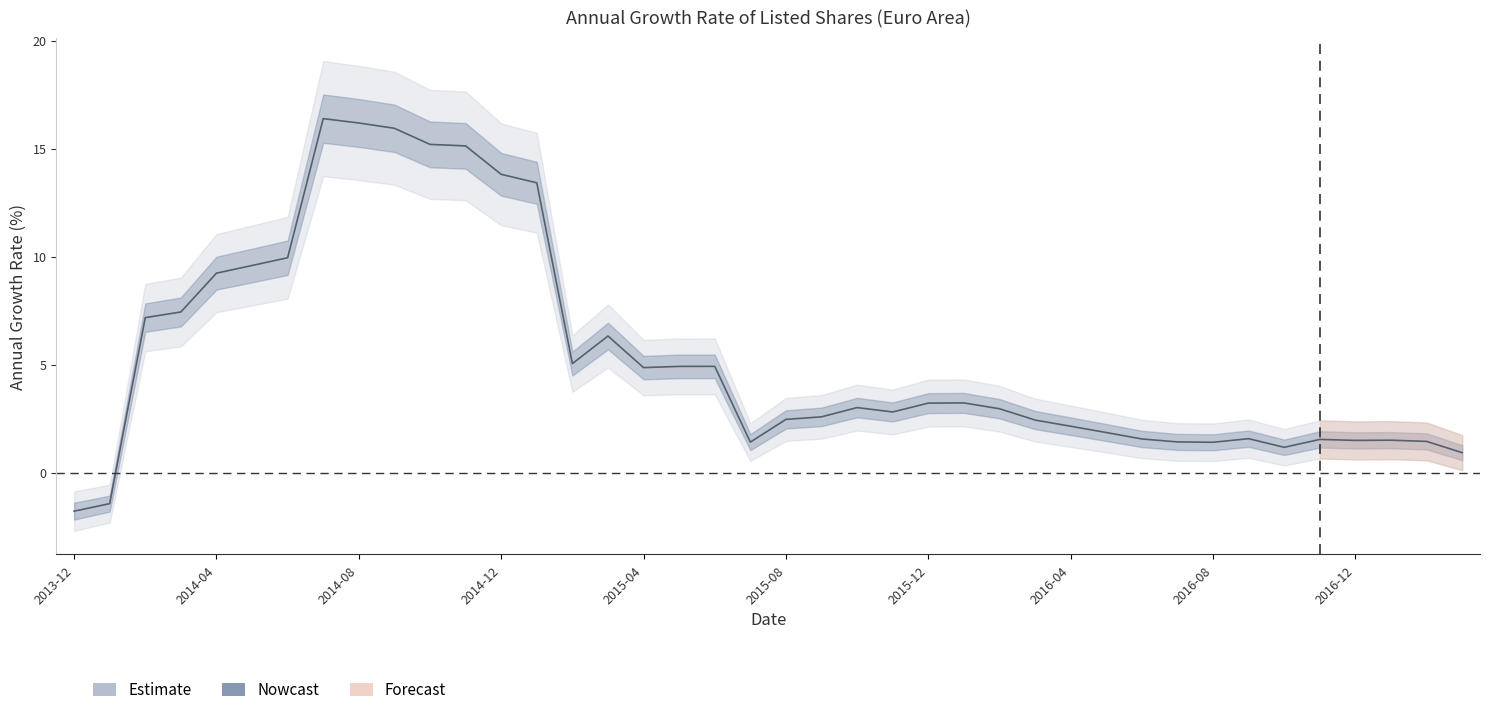

How many points are lower than both their immediate neighbors (excluding endpoints)?

7